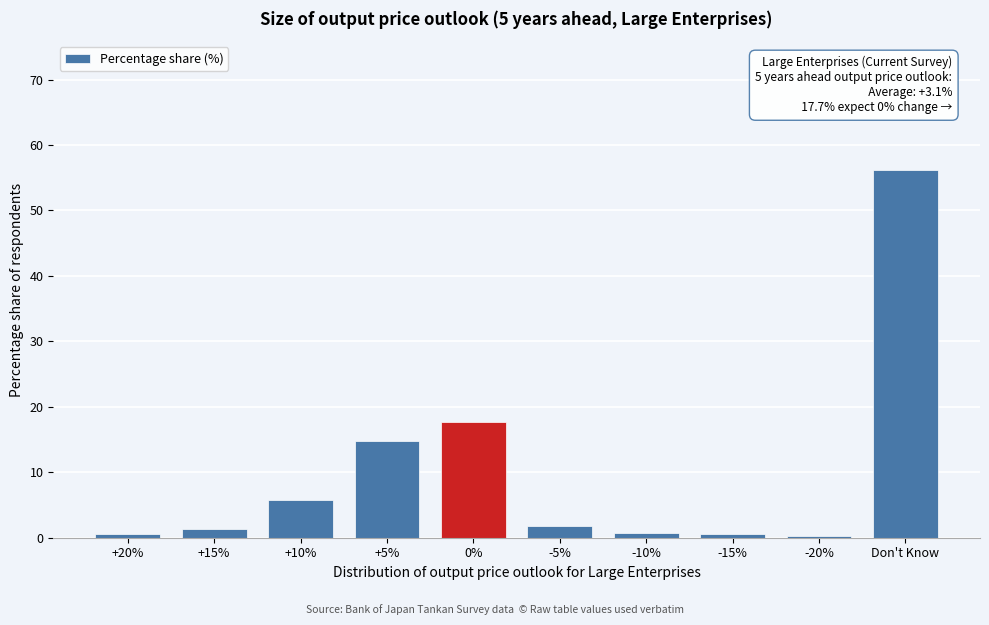

Which has a higher value, Don't Know or +15%?

Don't Know